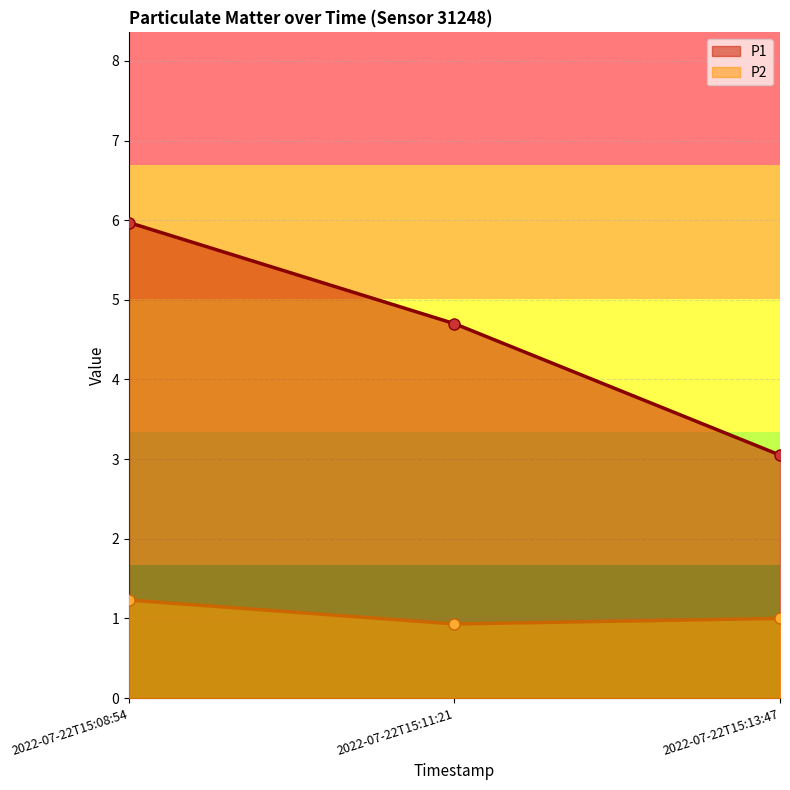

List the series in order of their overall mean, highest first.

P1, P2